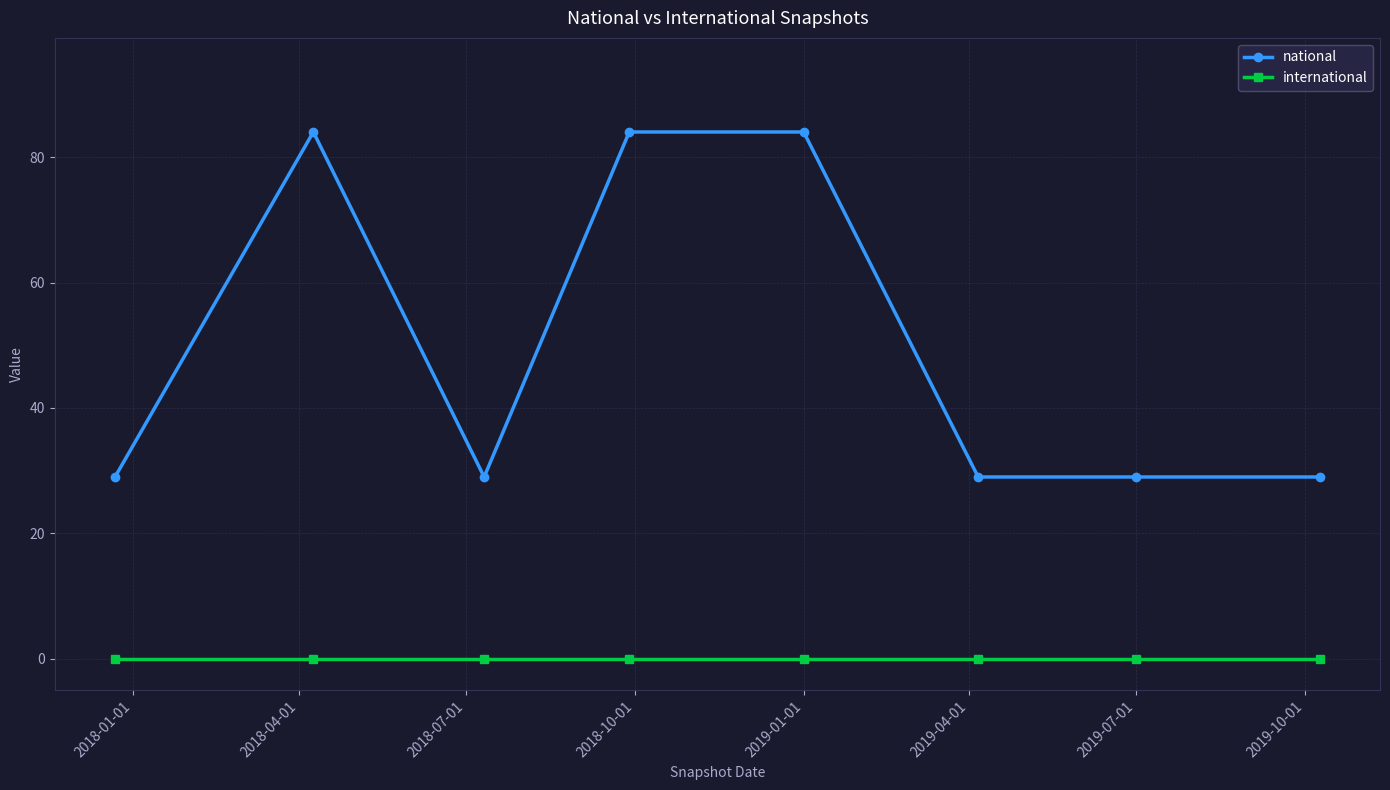

True or false: national and international cross at least once.

False